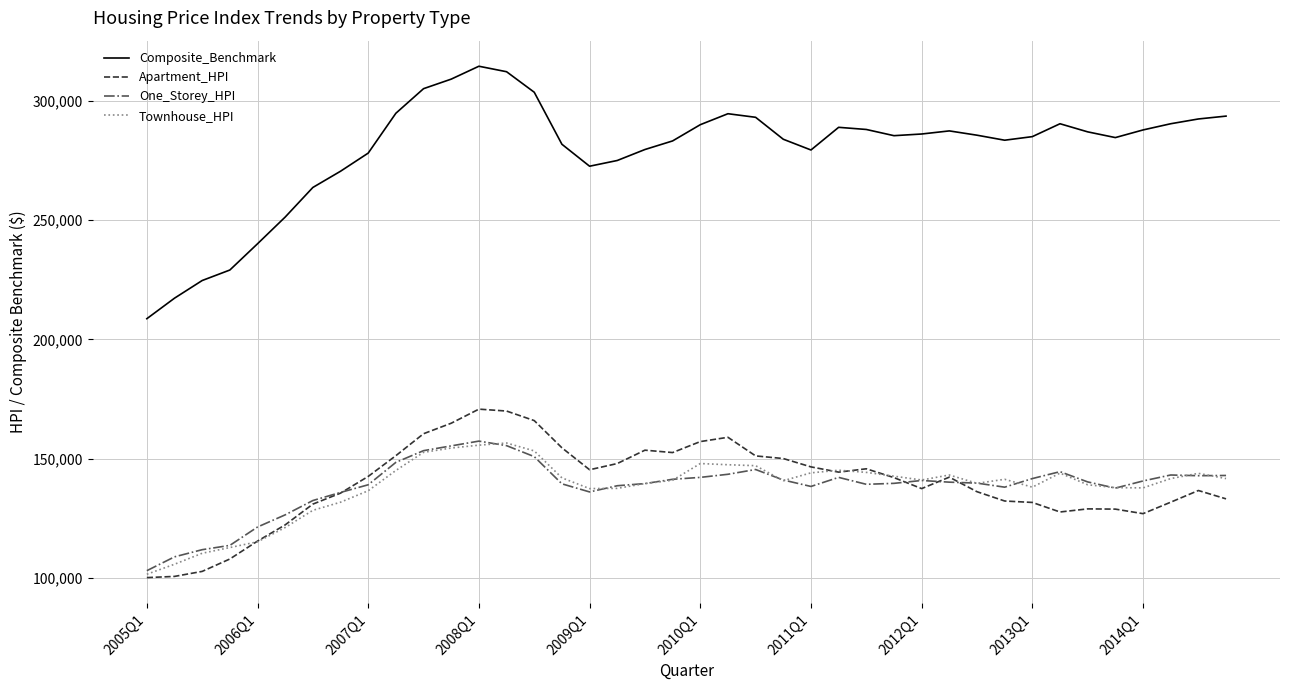

How many lines are shown in the chart?

4